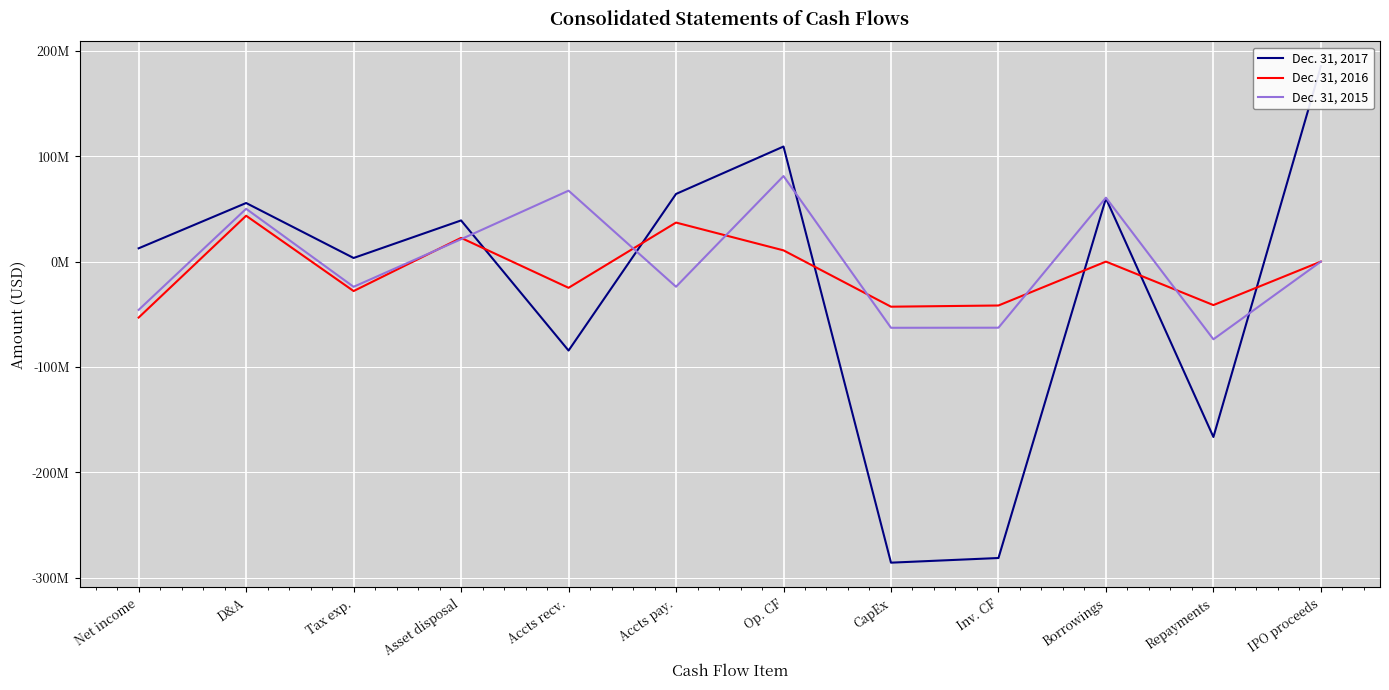

Is this an area chart (filled region under the line)?

No